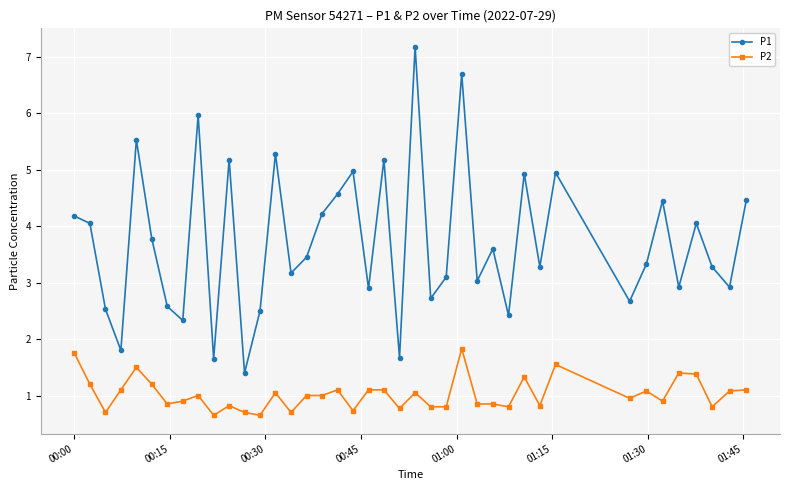

What is the sum of all P2 values?

40.9